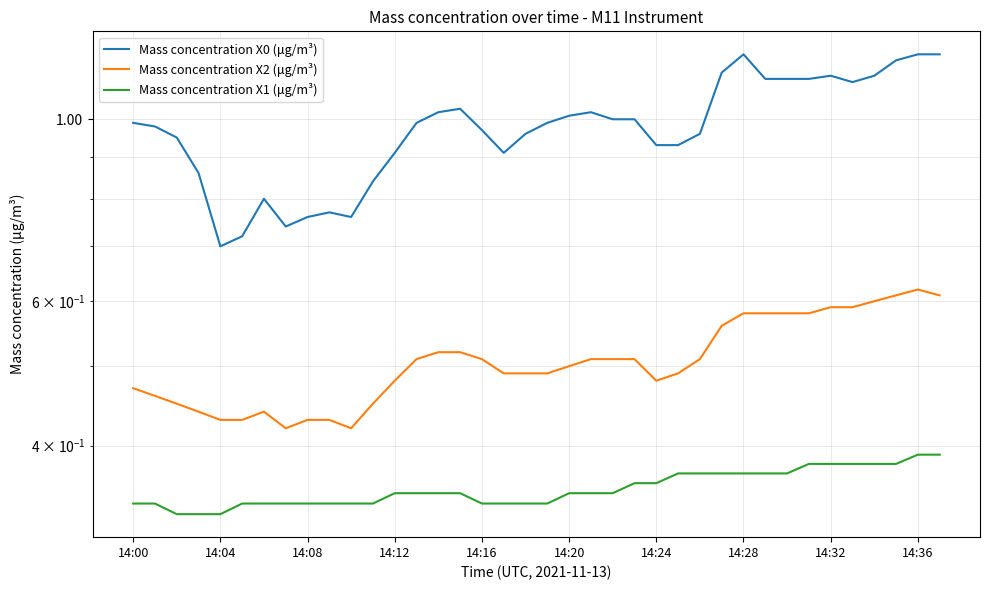

What is the label of the 17th point from the left?

14:16